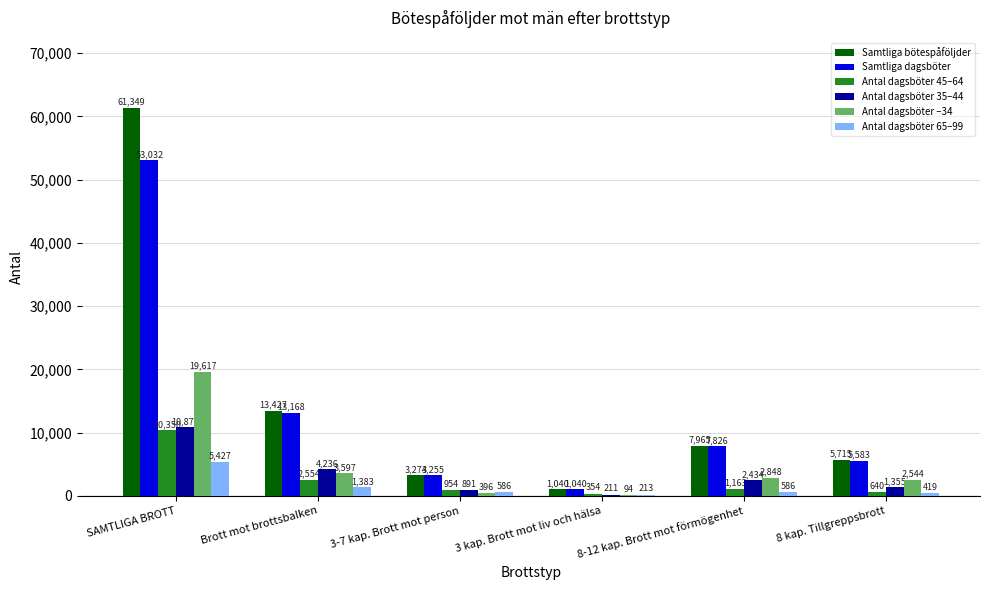

Reading left to right, transcribe all the data shown in this chart.

Samtliga bötespåföljder: SAMTLIGA BROTT=61349	Brott mot brottsbalken=13427	3-7 kap. Brott mot person=3274	3 kap. Brott mot liv och hälsa=1040	8-12 kap. Brott mot förmögenhet=7965	8 kap. Tillgreppsbrott=5715
Samtliga dagsböter: SAMTLIGA BROTT=53032	Brott mot brottsbalken=13168	3-7 kap. Brott mot person=3255	3 kap. Brott mot liv och hälsa=1040	8-12 kap. Brott mot förmögenhet=7826	8 kap. Tillgreppsbrott=5583
Antal dagsböter 45–64: SAMTLIGA BROTT=10350	Brott mot brottsbalken=2554	3-7 kap. Brott mot person=954	3 kap. Brott mot liv och hälsa=354	8-12 kap. Brott mot förmögenhet=1163	8 kap. Tillgreppsbrott=640
Antal dagsböter 35–44: SAMTLIGA BROTT=10877	Brott mot brottsbalken=4236	3-7 kap. Brott mot person=891	3 kap. Brott mot liv och hälsa=211	8-12 kap. Brott mot förmögenhet=2434	8 kap. Tillgreppsbrott=1355
Antal dagsböter –34: SAMTLIGA BROTT=19617	Brott mot brottsbalken=3597	3-7 kap. Brott mot person=396	3 kap. Brott mot liv och hälsa=94	8-12 kap. Brott mot förmögenhet=2848	8 kap. Tillgreppsbrott=2544
Antal dagsböter 65–99: SAMTLIGA BROTT=5427	Brott mot brottsbalken=1383	3-7 kap. Brott mot person=586	3 kap. Brott mot liv och hälsa=213	8-12 kap. Brott mot förmögenhet=586	8 kap. Tillgreppsbrott=419